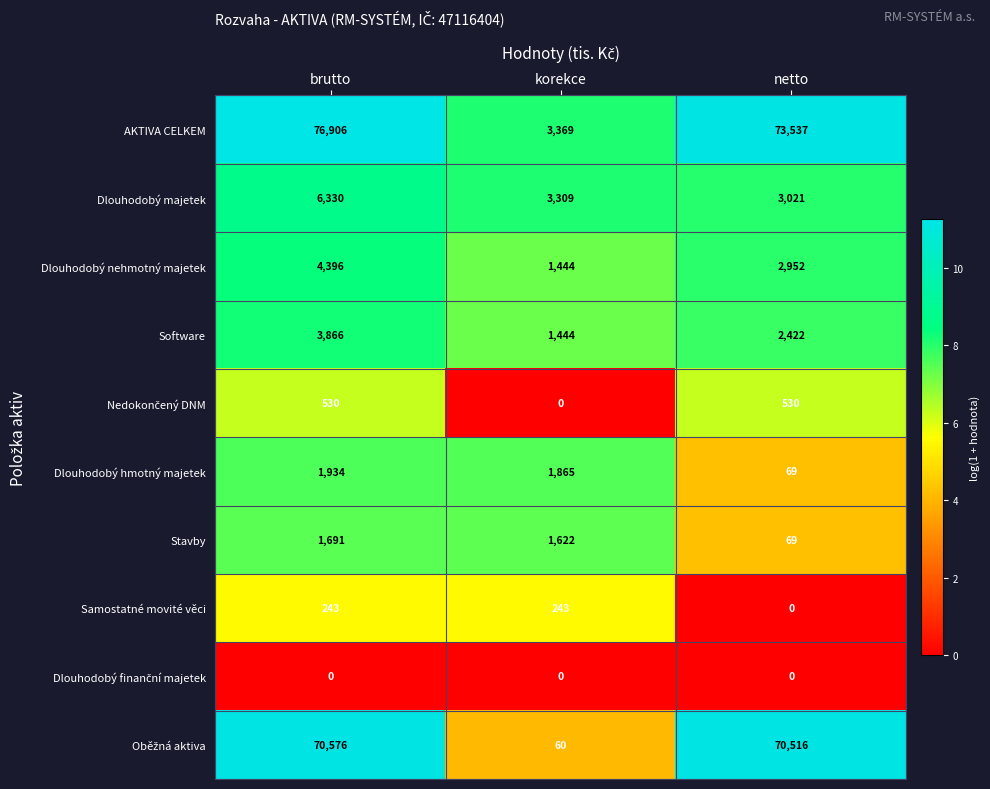

How many data points does each series have?

3